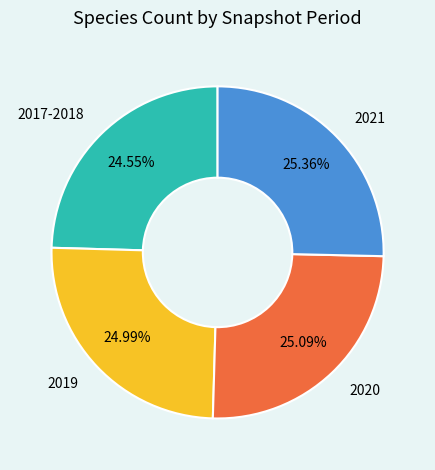

Combined, do 2019 and 2020 account for over 50%?

Yes